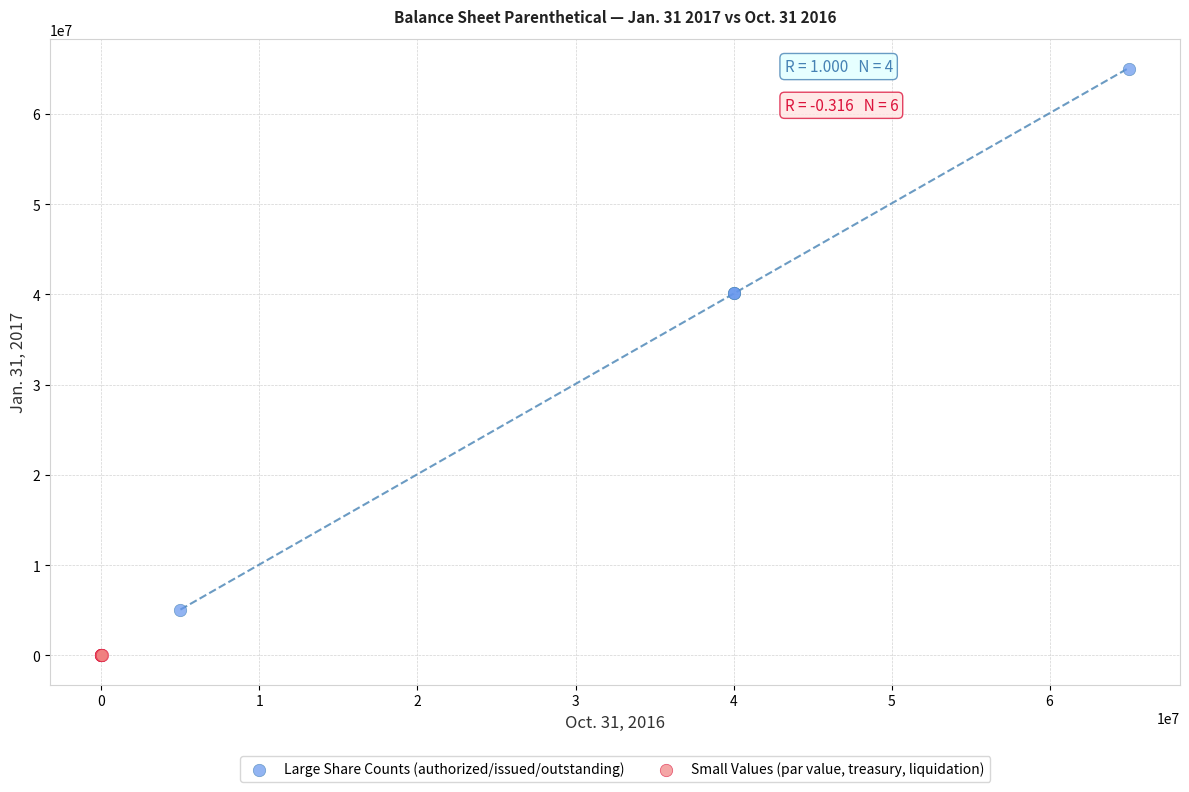

Which series reaches the minimum Y coordinate?

Small Values (par value, treasury, liquidation)